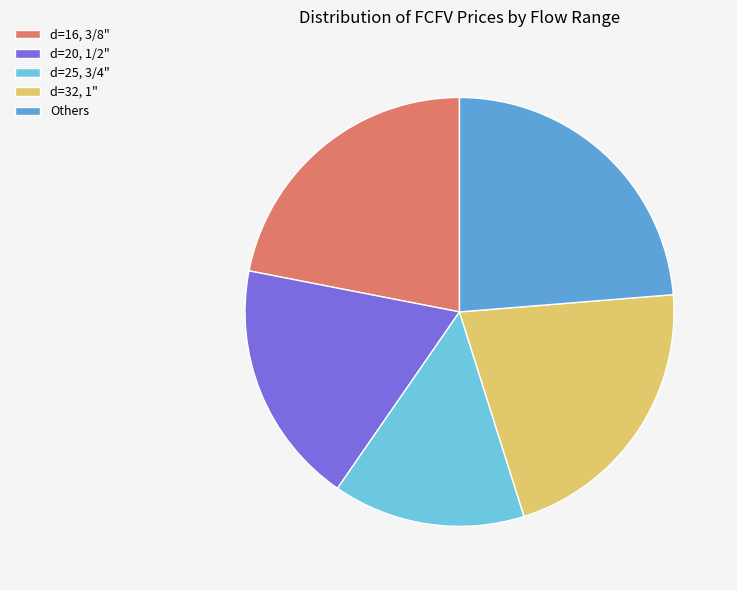

Which has a higher value, d=25, 3/4" or d=20, 1/2"?

d=20, 1/2"